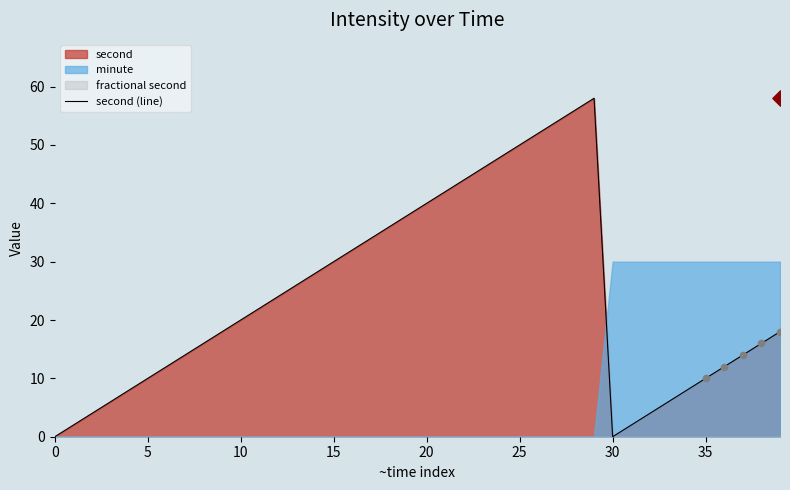

What is the maximum value for second (line)?

58